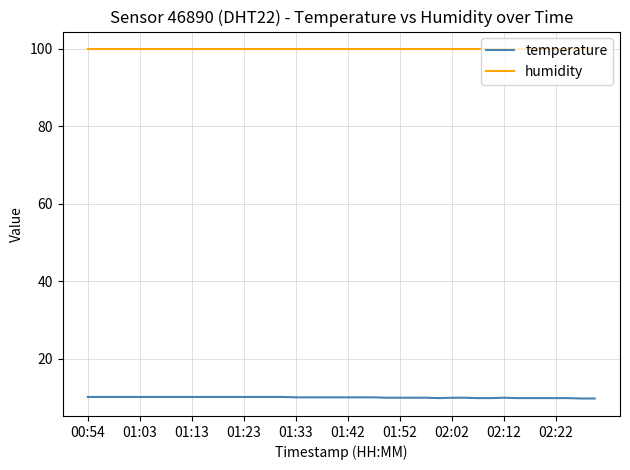

True or false: humidity and temperature intersect in this chart.

False